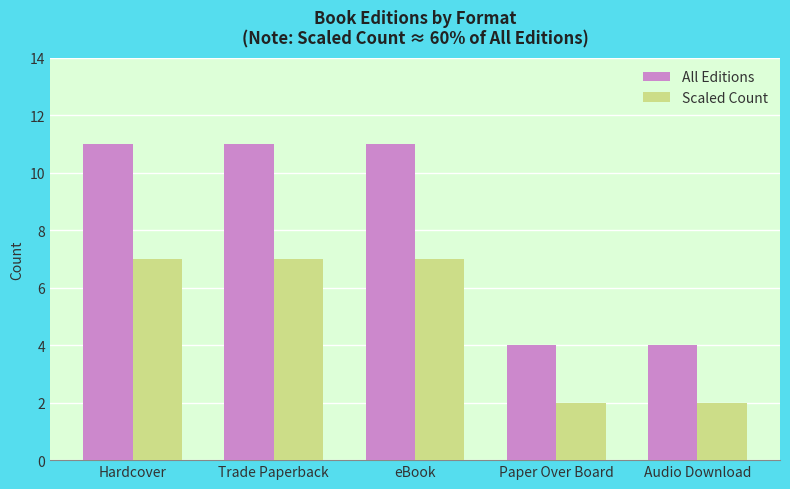

Reading left to right, list all the values displayed in this chart.

All Editions: Hardcover=11	Trade Paperback=11	eBook=11	Paper Over Board=4	Audio Download=4
Scaled Count: Hardcover=7	Trade Paperback=7	eBook=7	Paper Over Board=2	Audio Download=2